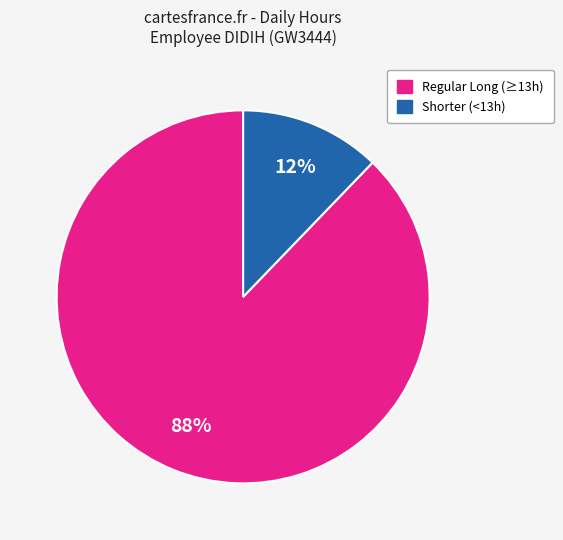

Does any single category account for the majority?

Yes